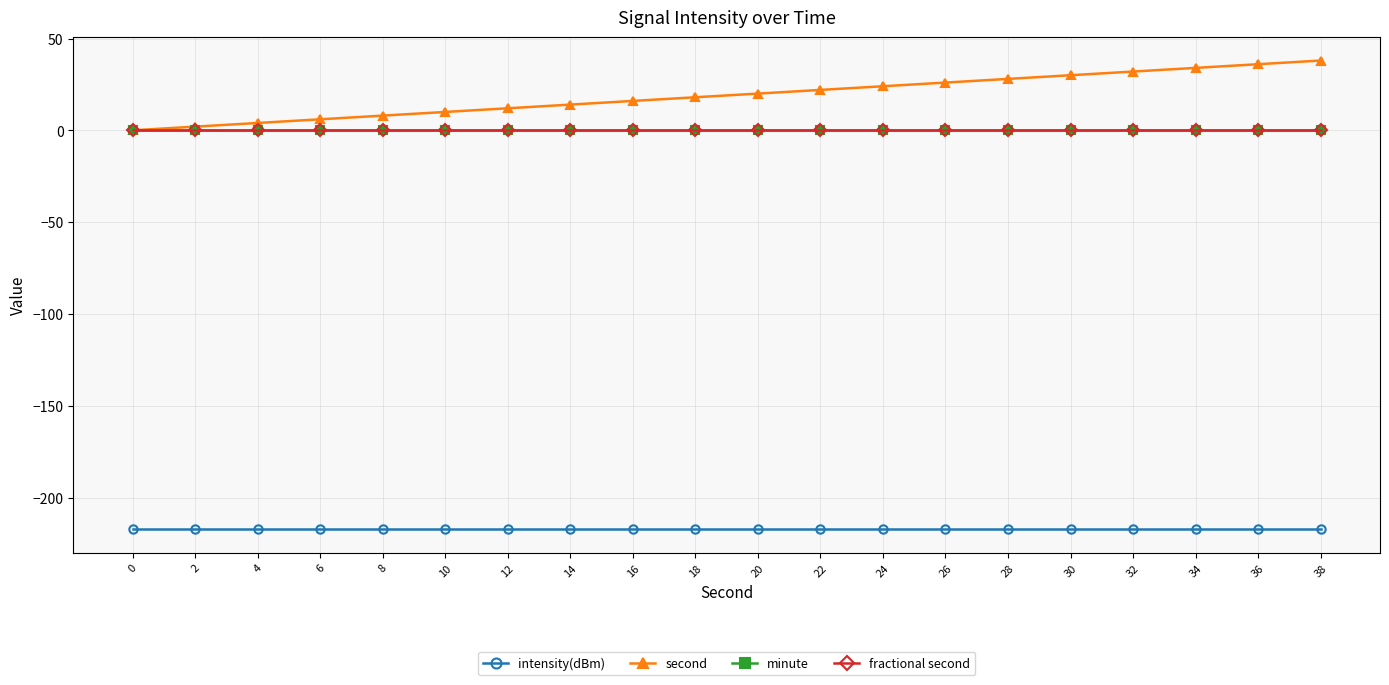

At which category is the sum across all series the highest?

38